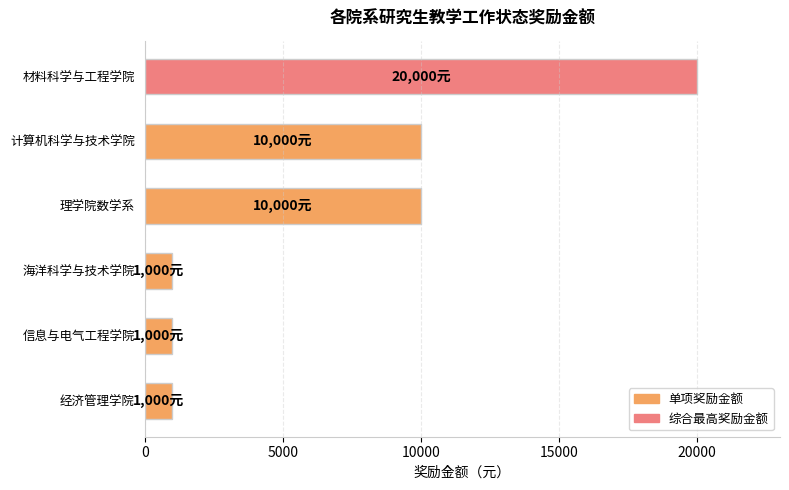

Which label corresponds to the largest value in the chart?

材料科学与工程学院